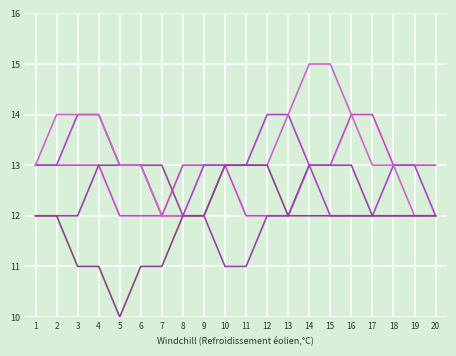

Does the chart display data point markers on the line(s)?

No